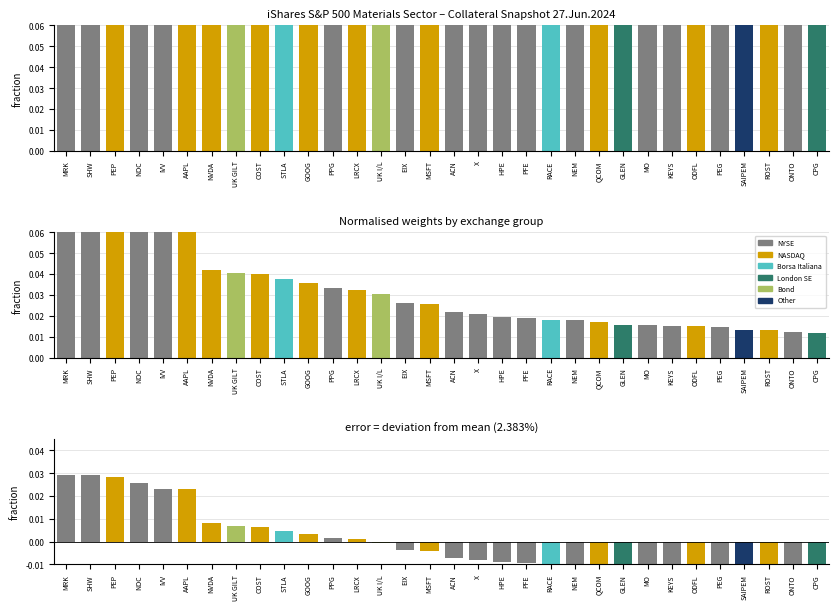

What is the difference between the highest and lowest values at X?

0.8